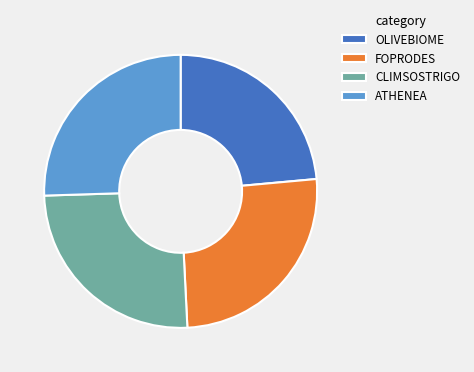

True or false: FOPRODES accounts for 38% of the total.

False